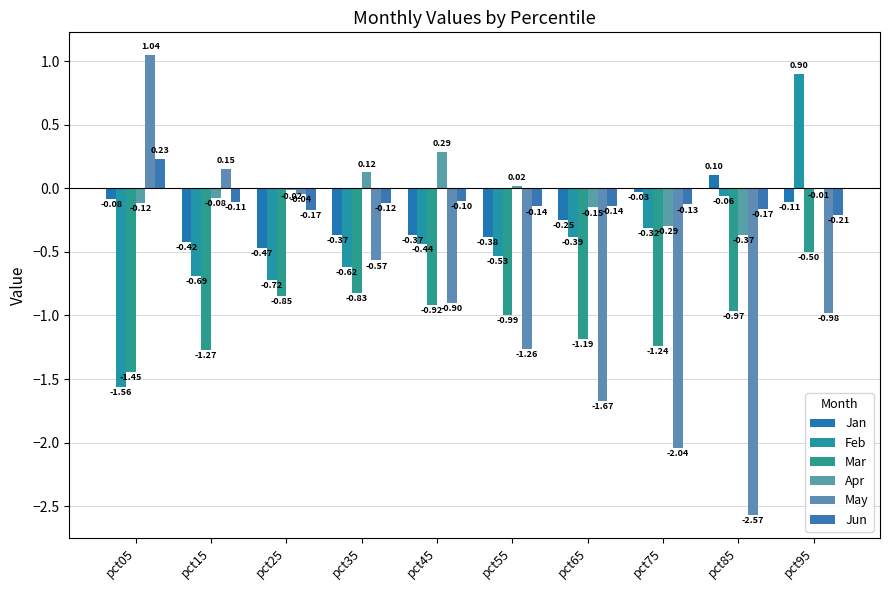

How many groups of bars are there?

10